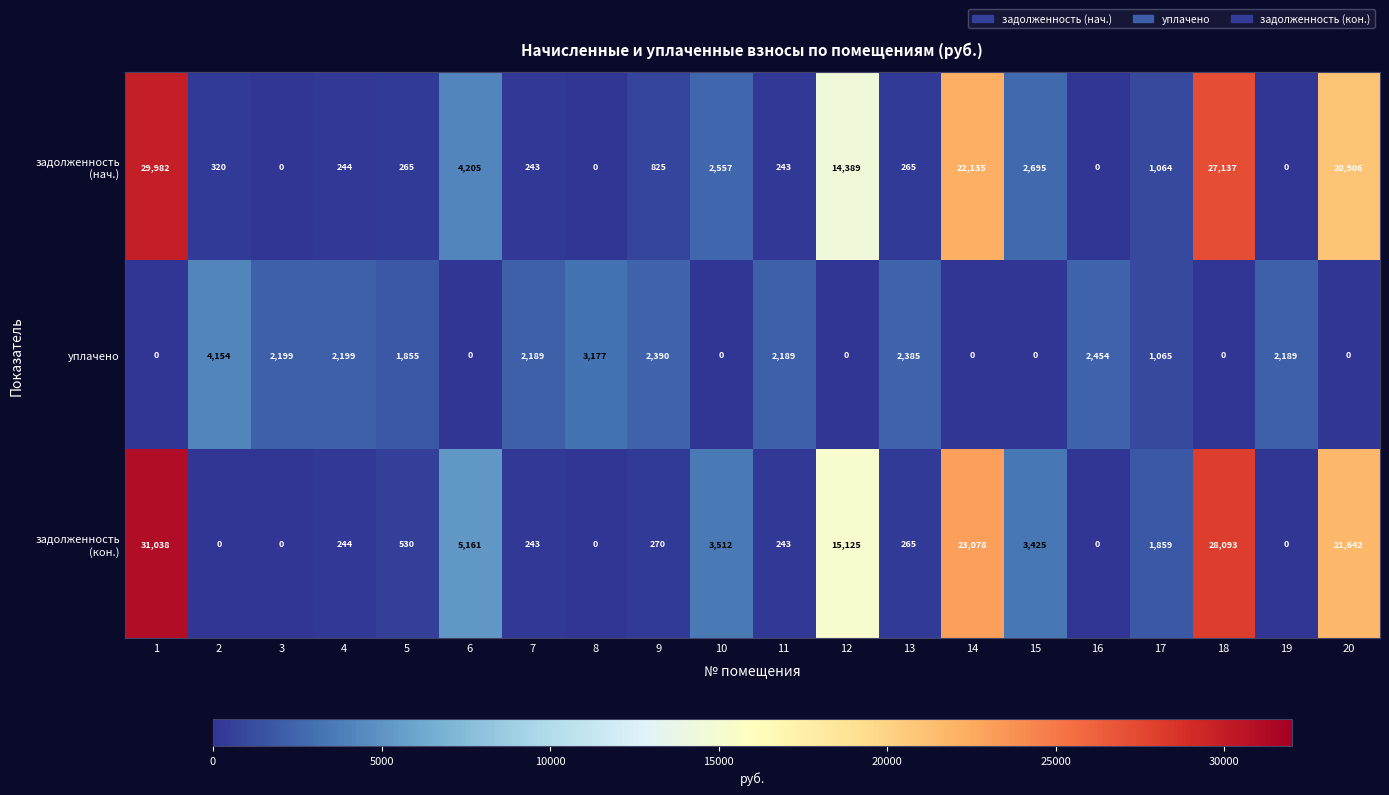

What is the difference between the second highest and minimum values in the уплачено series?

3177